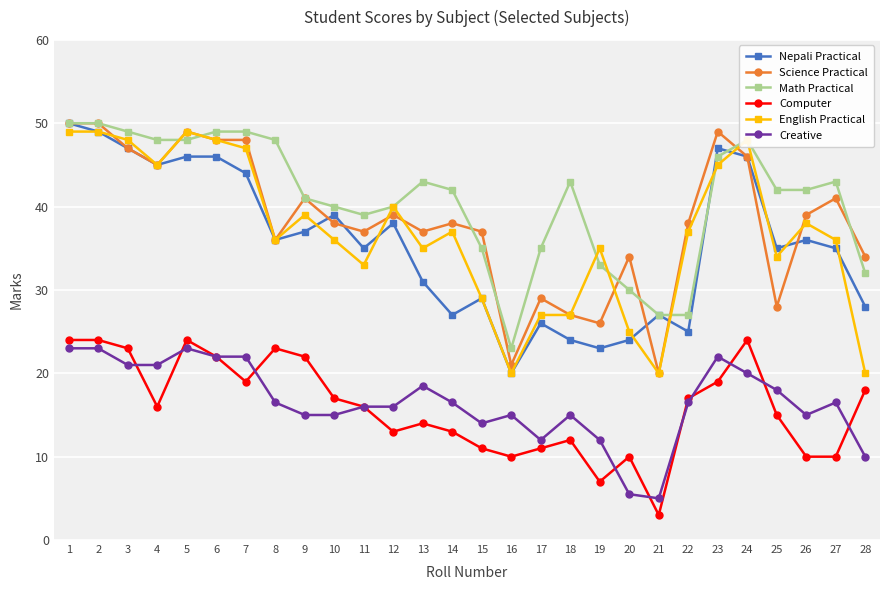

What is the difference between the maximum and minimum values in the Creative series?

18.0